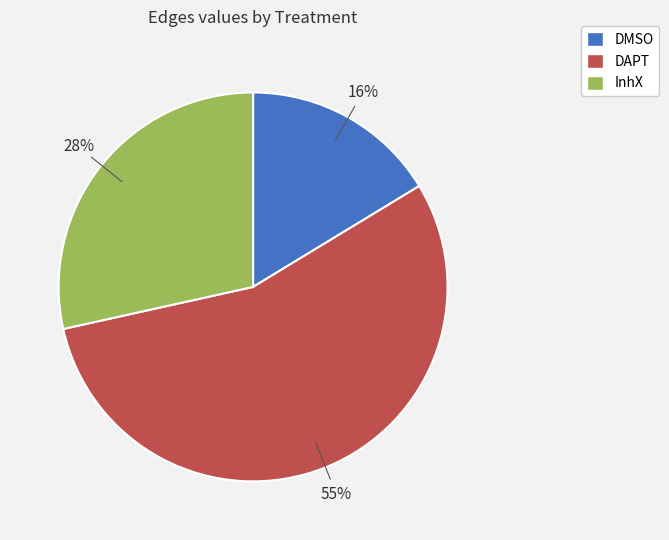

Which slice is the largest?

DAPT